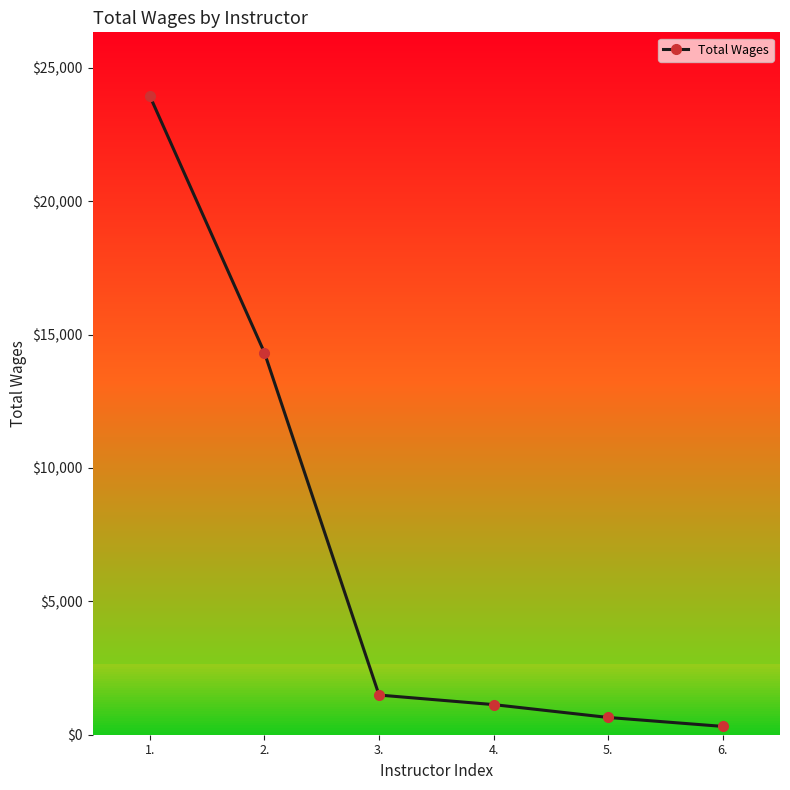

The chart shows a value of 145 at 6.. True or false?

False